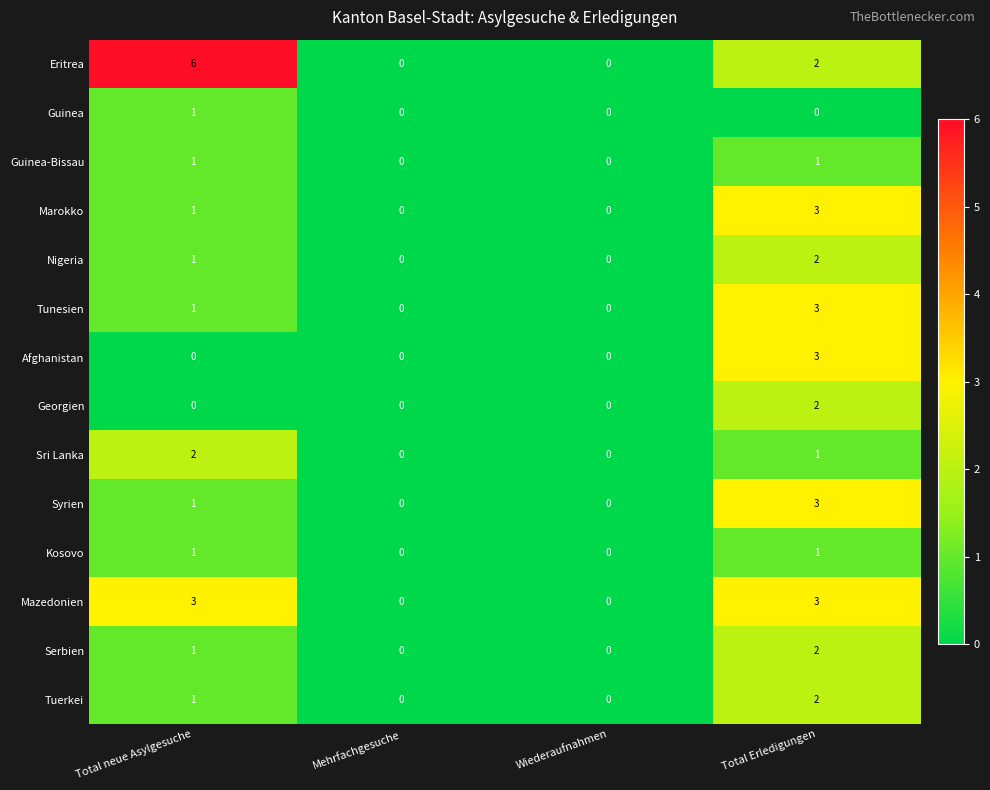

At which category is the sum across all series the highest?

Total Erledigungen